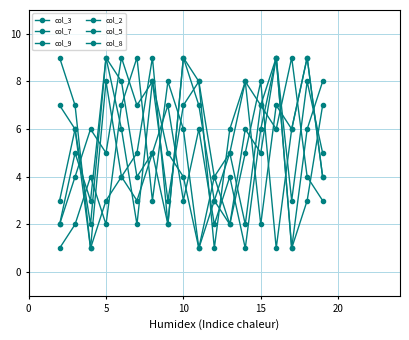

At which category does col_9 reach its first local peak?

10